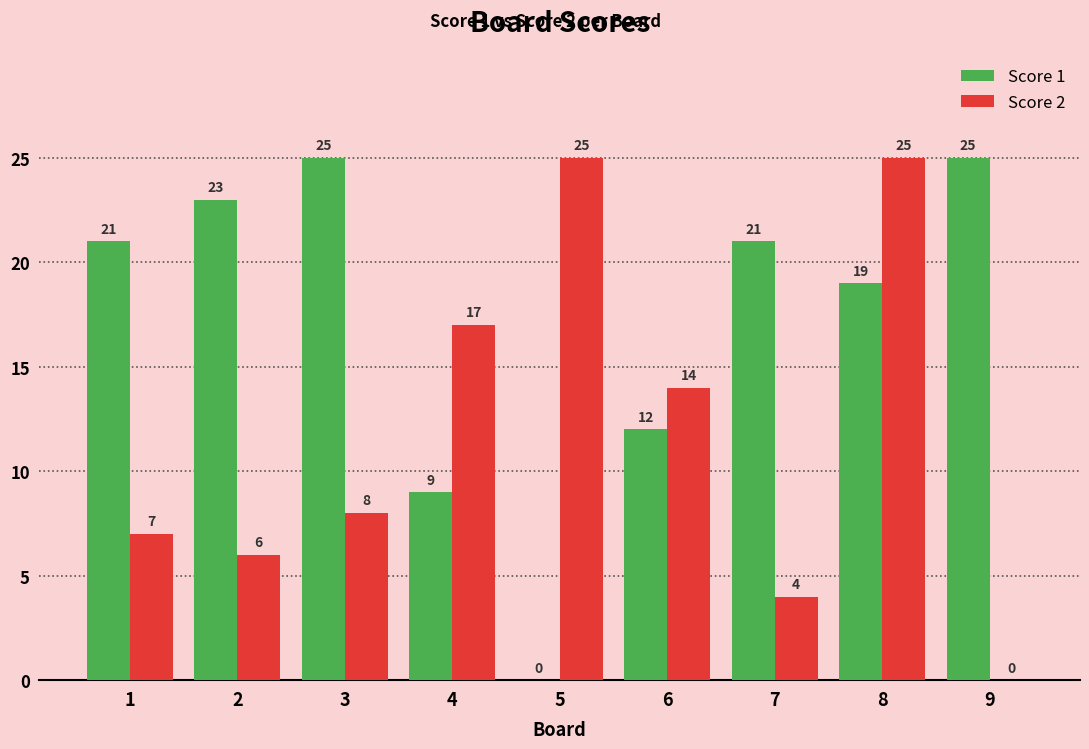

What is the sum of all Score 2 values?

106